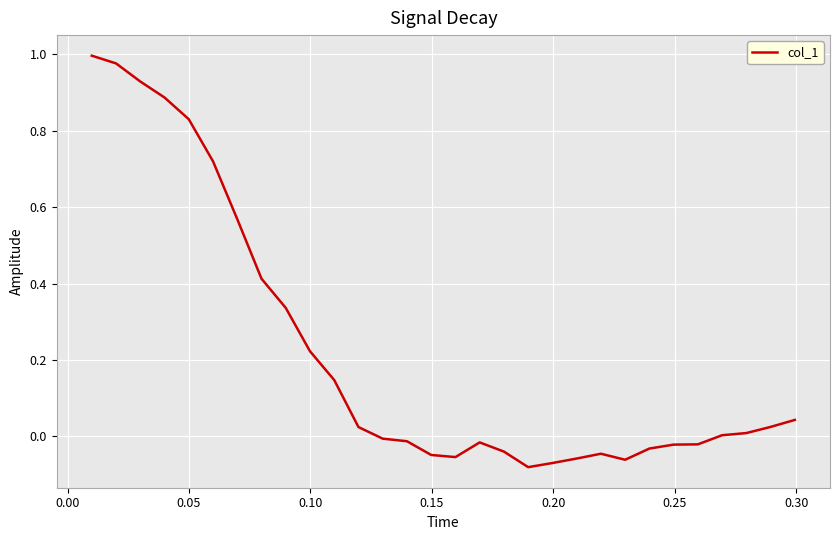

What is the difference between the maximum and minimum values?

1.1